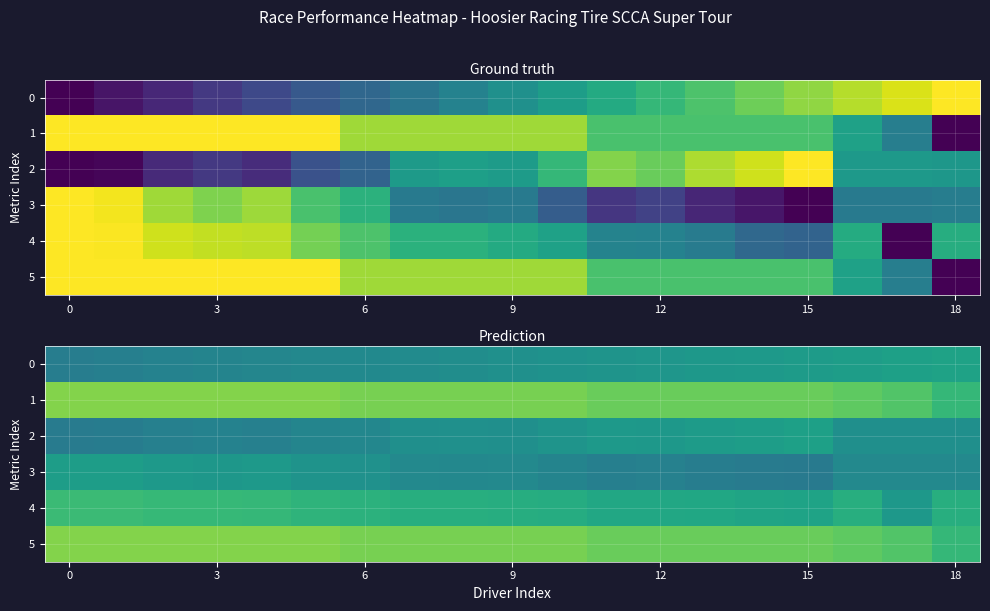

What is the spread (max minus min) of values at 15?

0.4